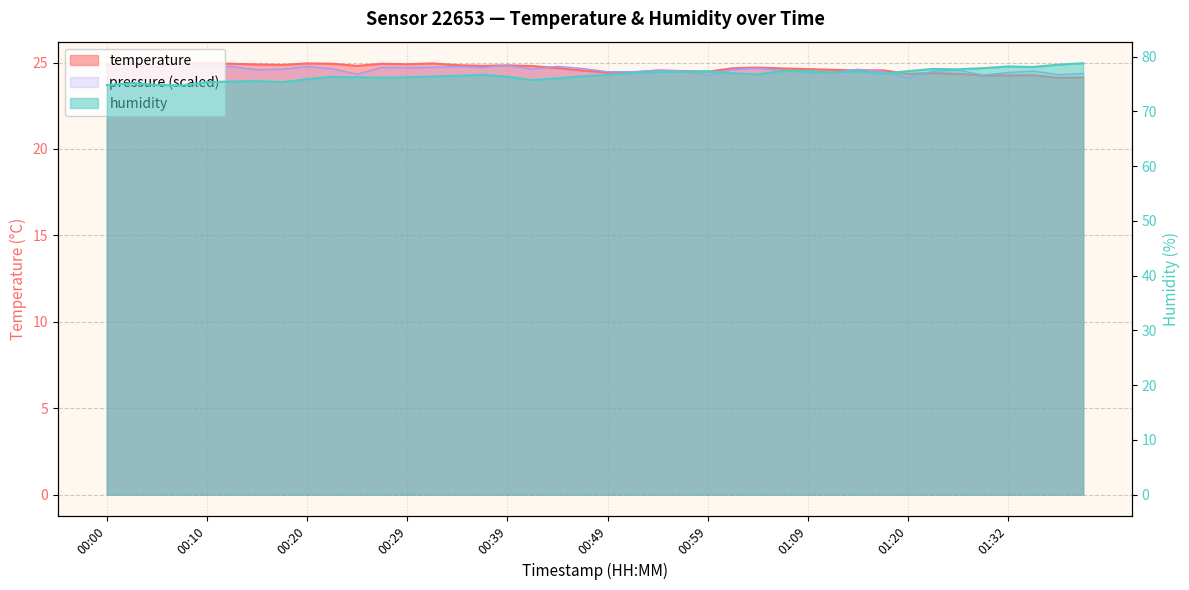

What is the value of the humidity point at the 4th from the left?

74.8